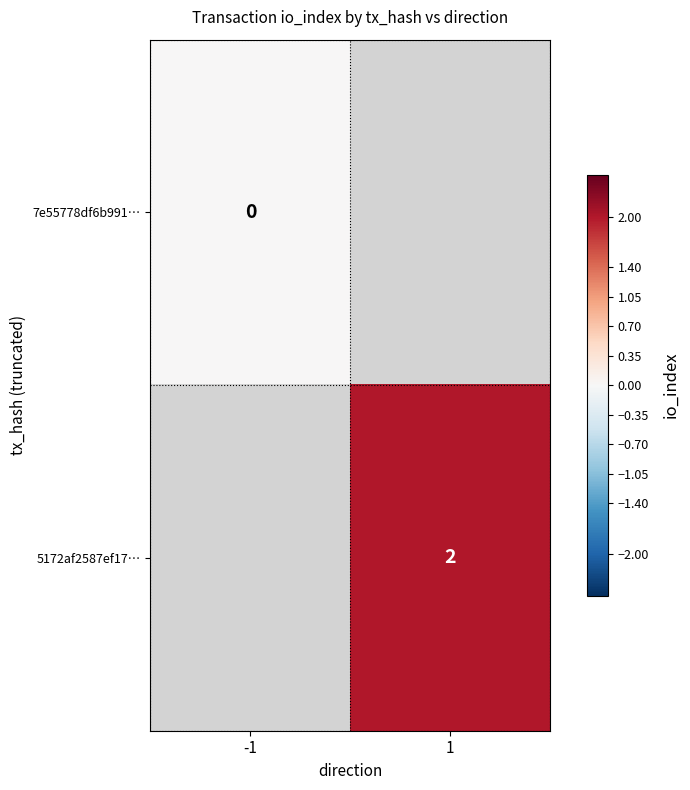

How many series are shown in this chart?

2